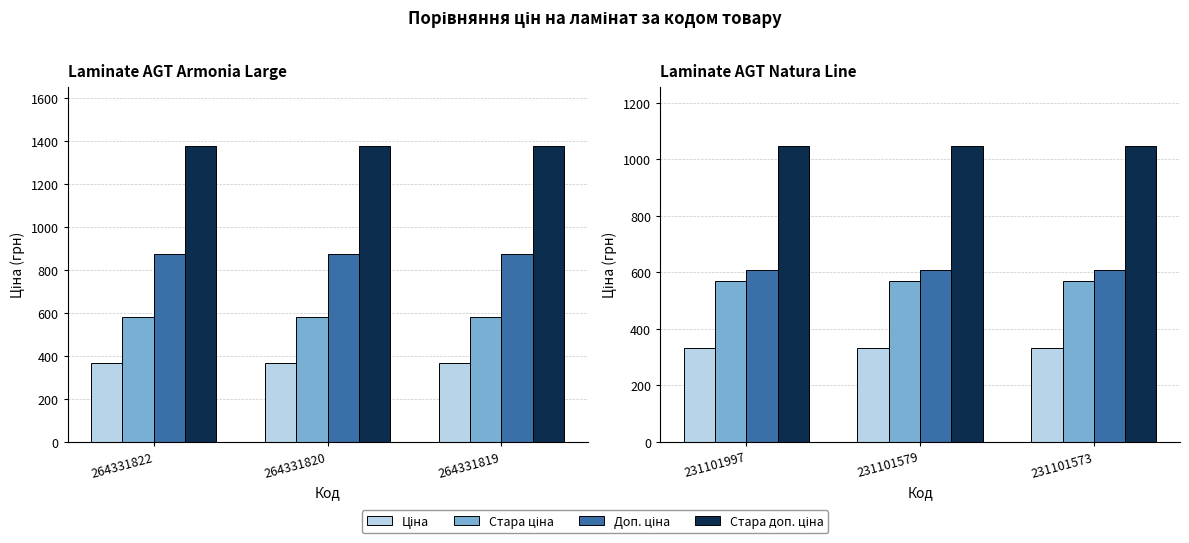

What is the value of the Доп. ціна bar at the 2nd from the left?

607.0